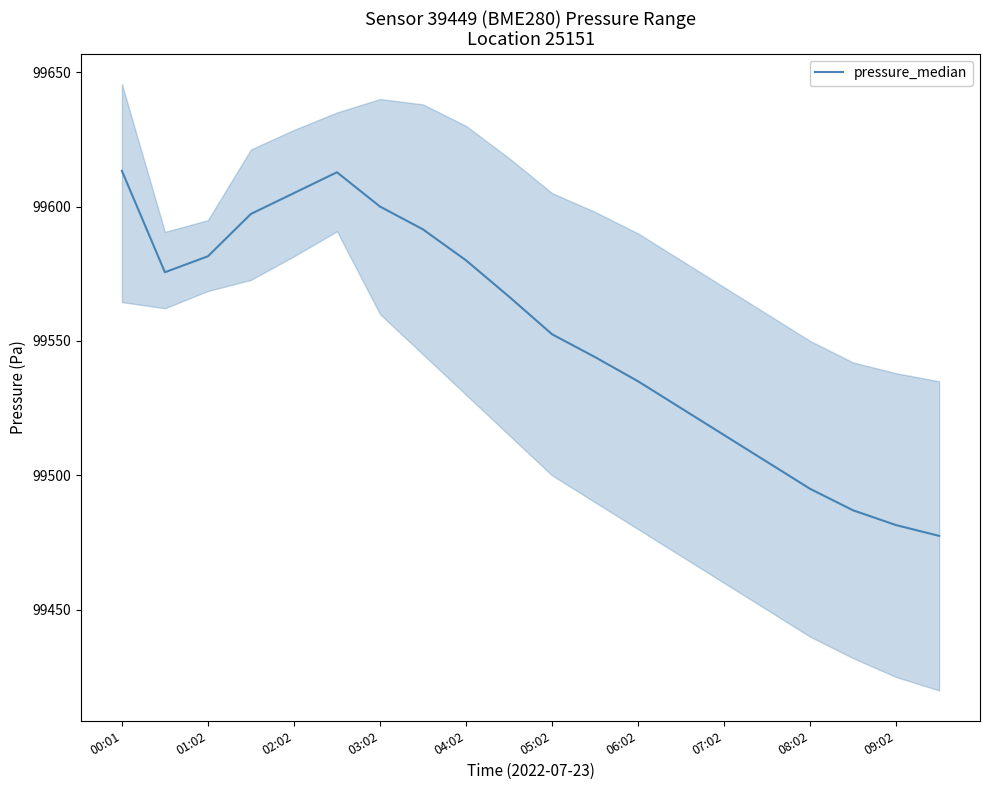

How many points are higher than both their immediate neighbors (excluding endpoints)?

1